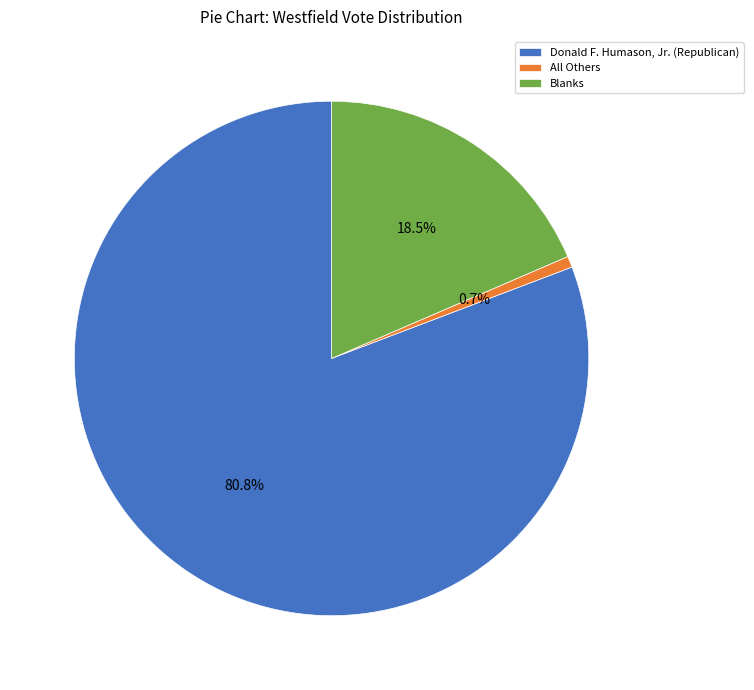

Combined, what portion of the pie is All Others and Blanks?

19.2%